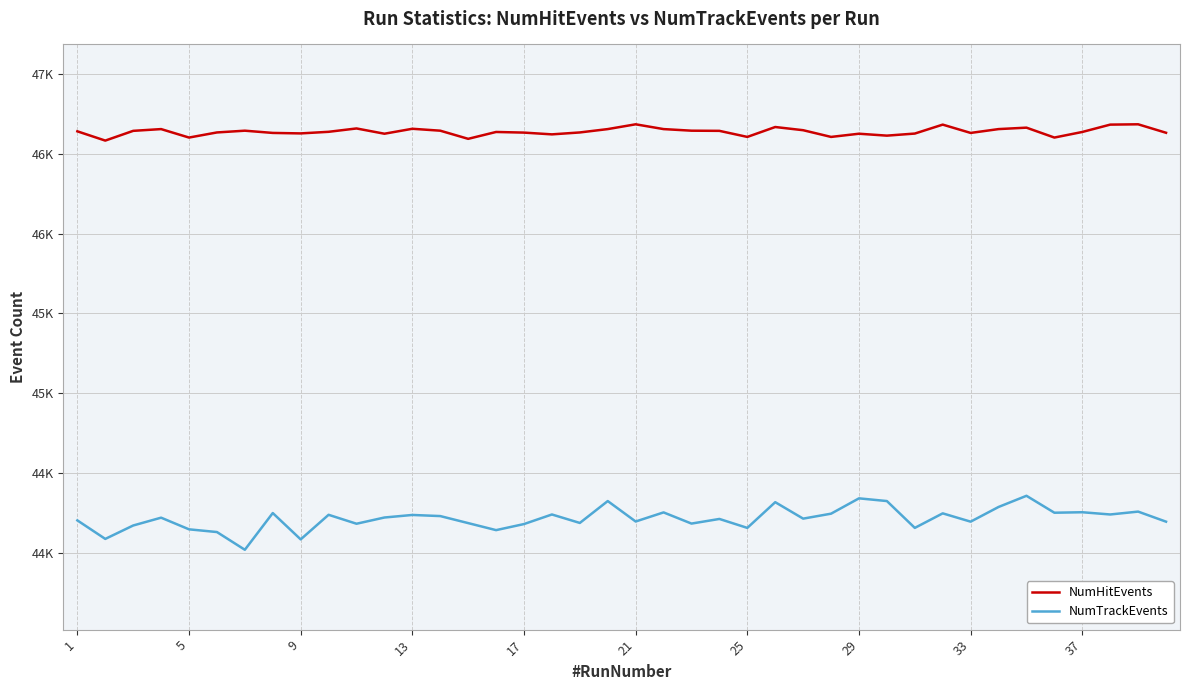

Rank the series by their maximum value, from highest to lowest.

NumHitEvents, NumTrackEvents